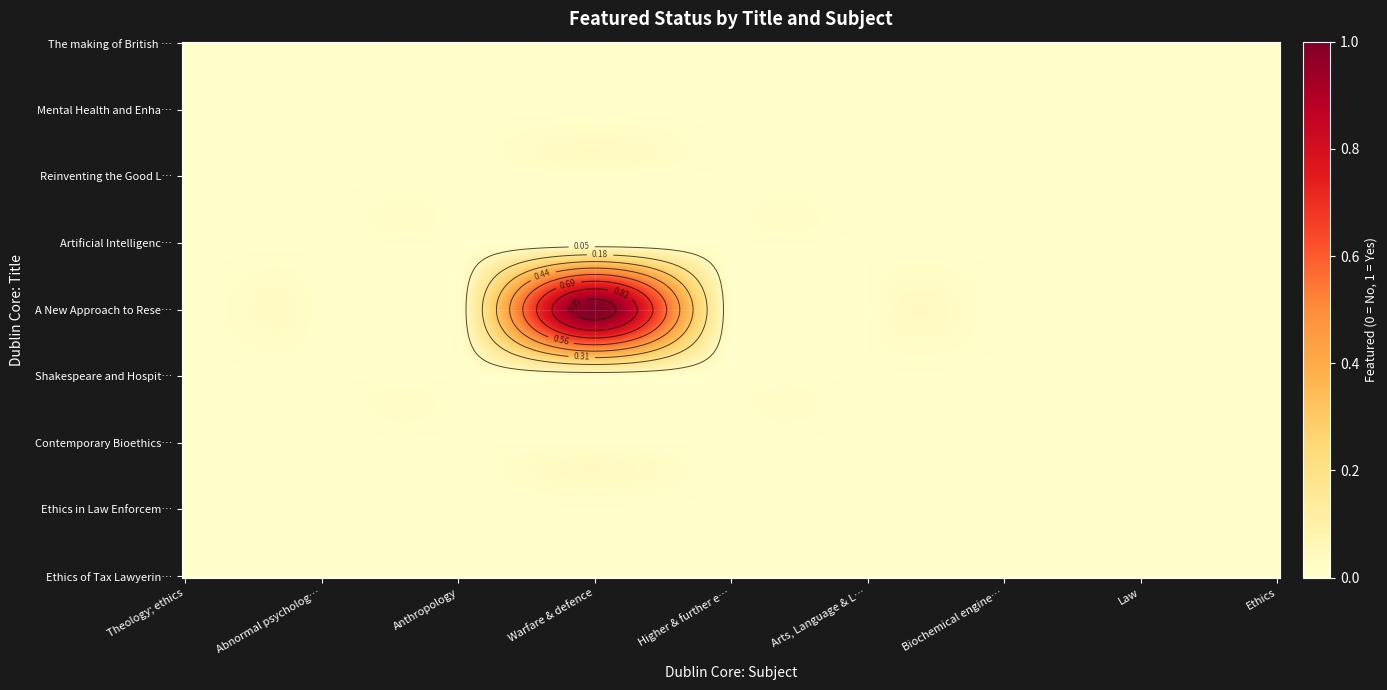

The A New Approach to Research Ethics series shows 1 at 3. True or false?

False